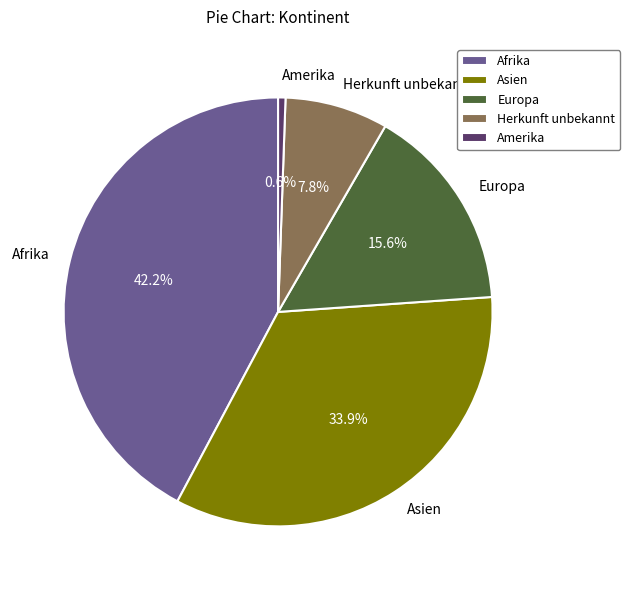

Does any single category account for the majority?

No